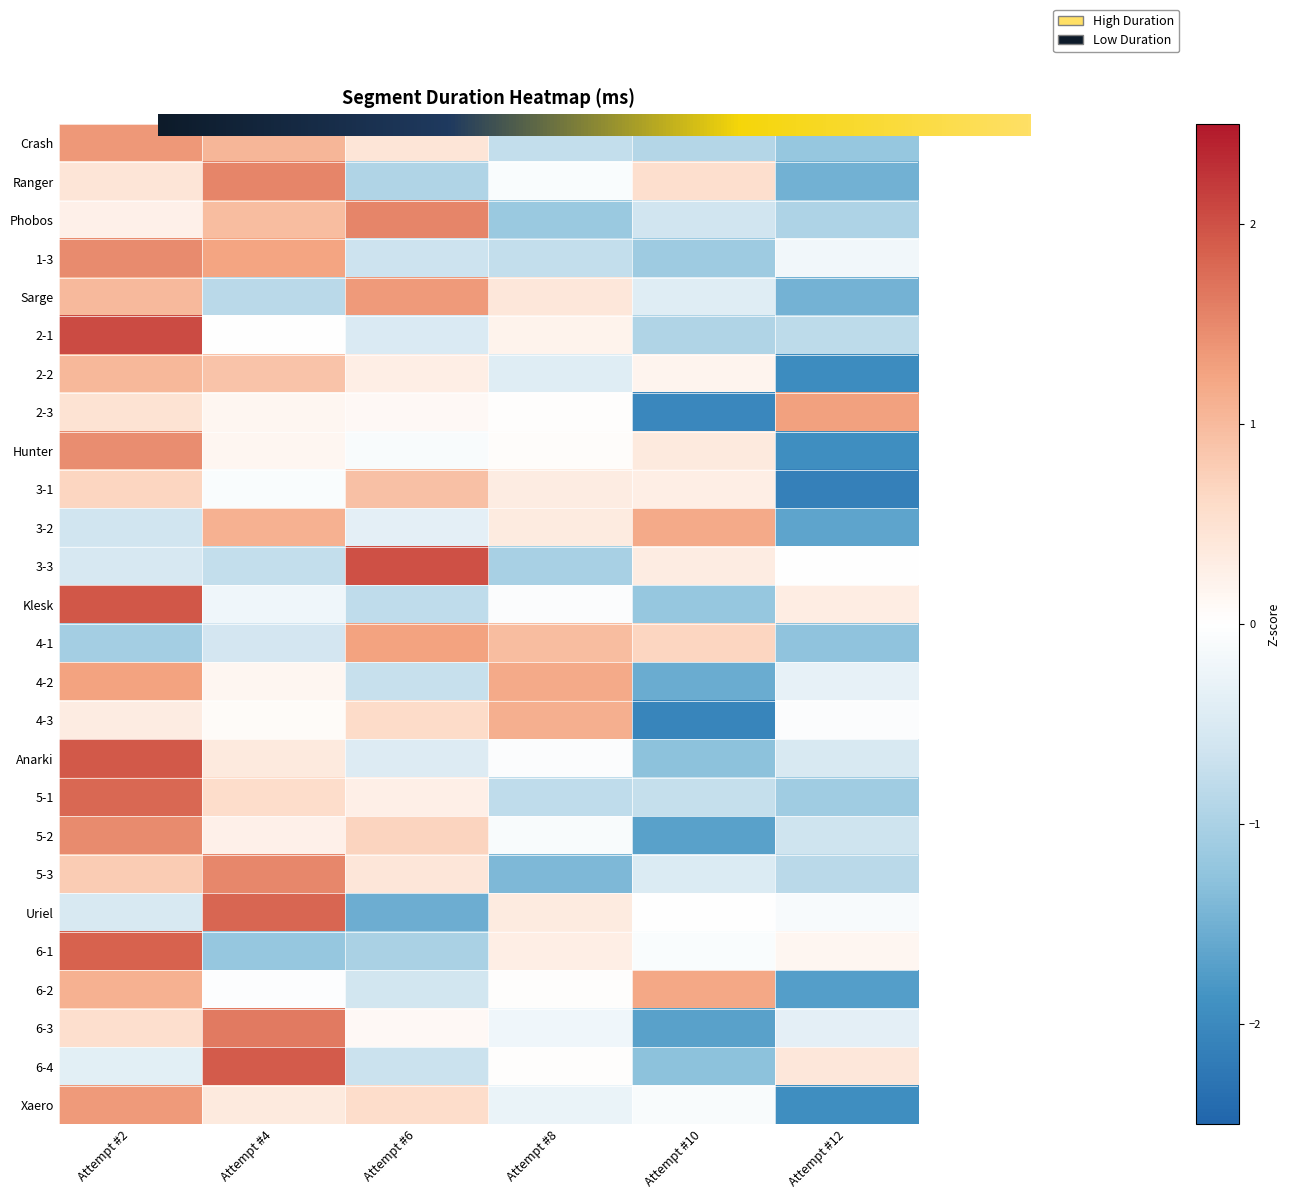

At Attempt #12, list the series in order from largest to smallest.

2-3, 6-4, Klesk, 6-1, 3-3, 4-3, Uriel, 1-3, 4-2, 6-3, Anarki, 5-2, 2-1, 5-3, Phobos, 5-1, Crash, 4-1, Sarge, Ranger, 3-2, 6-2, Xaero, Hunter, 2-2, 3-1